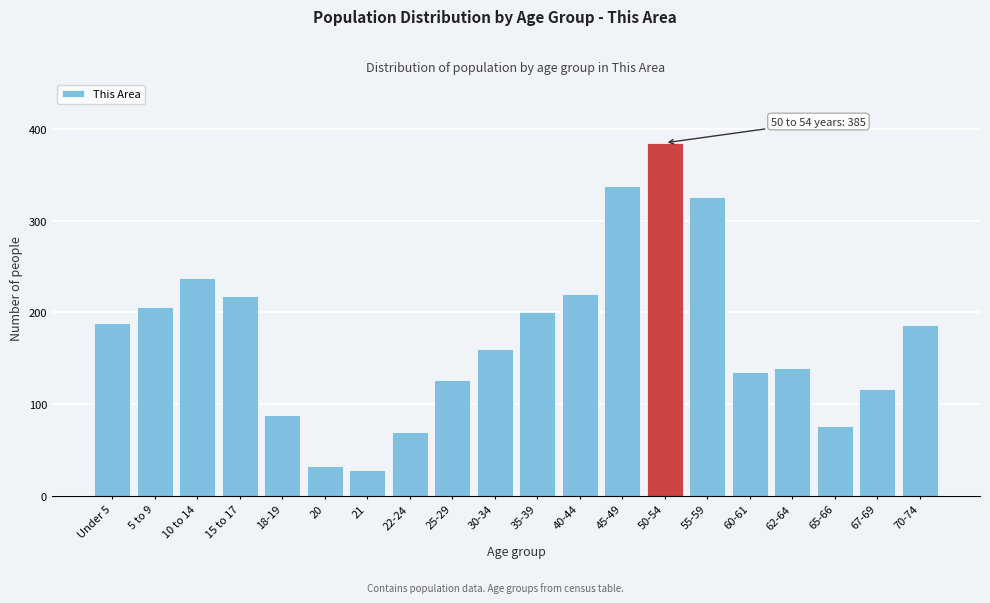

Reading right to left, list all the values displayed in this chart.

186	117	76	139	135	326	385	338	220	201	160	126	70	28	32	88	218	238	206	188